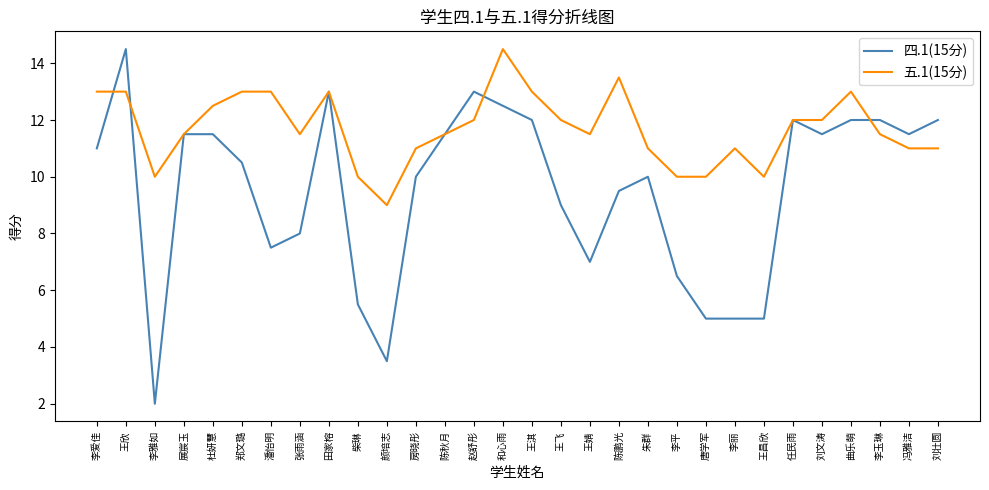

True or false: 五.1(15分) has more than 1 interior local peaks.

True